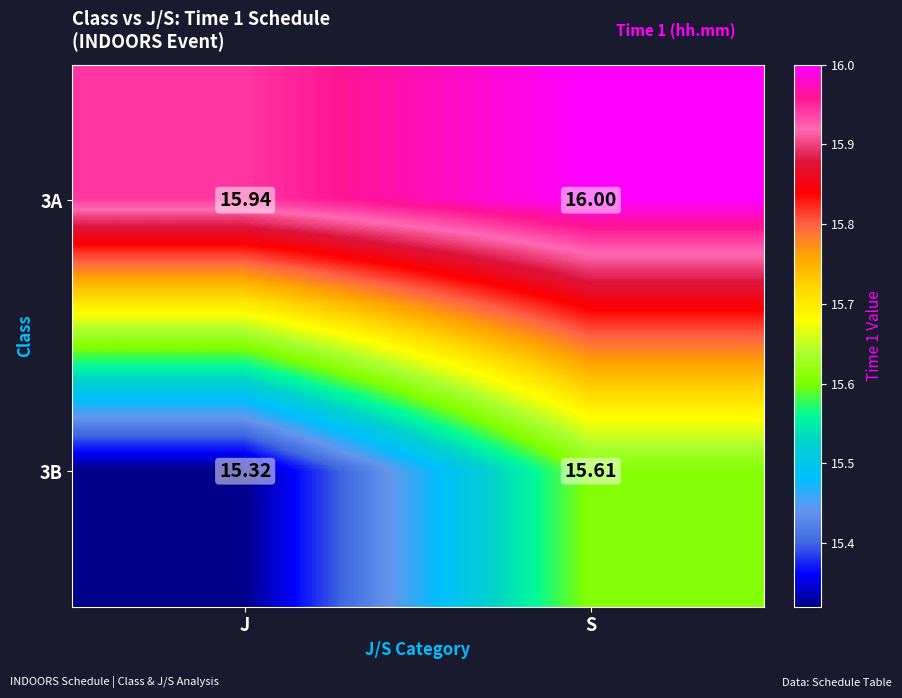

Is the value of 3B at S greater than the value of 3A at J?

No